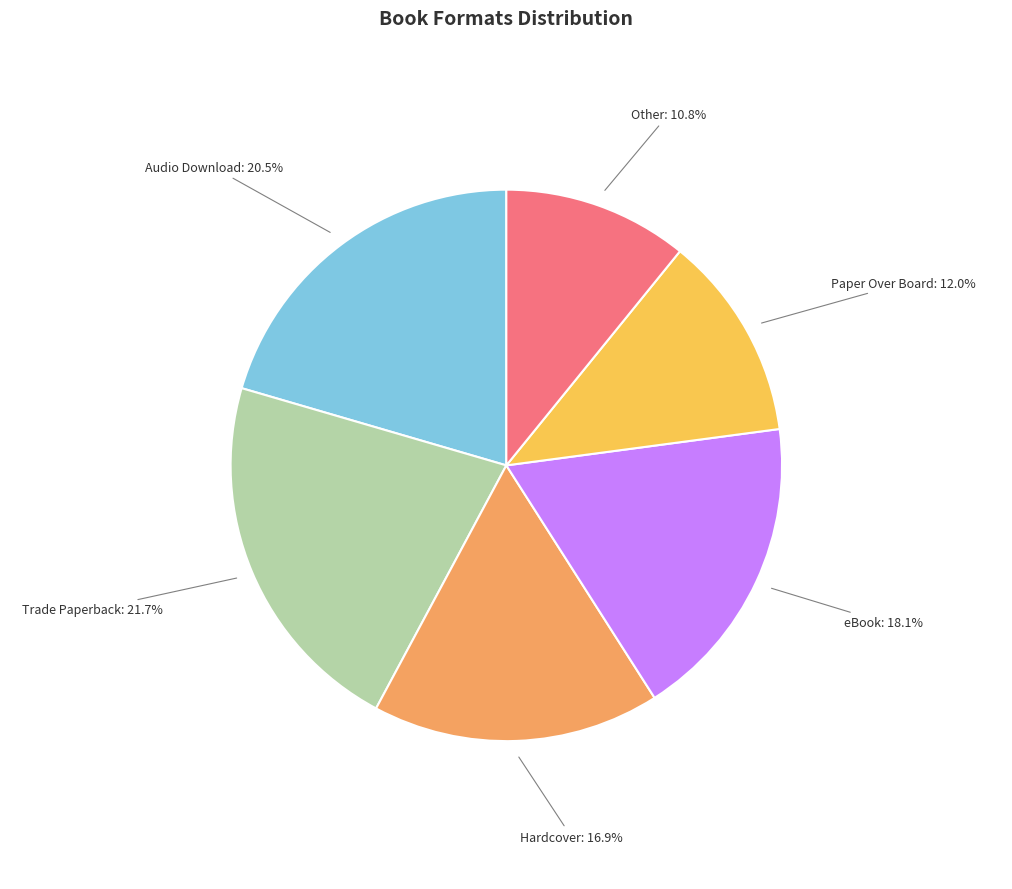

Does any single category account for the majority?

No